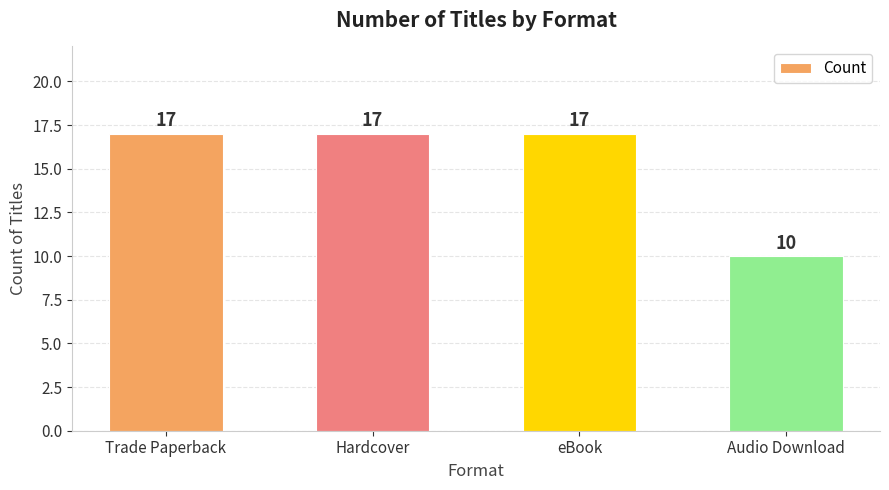

Are the bars horizontal?

No